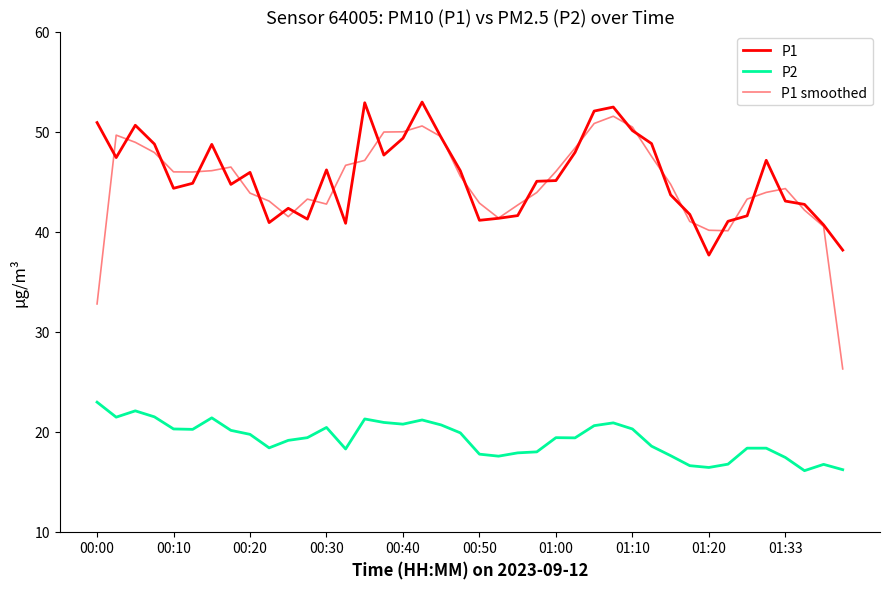

Which category has the highest value across all series?

17